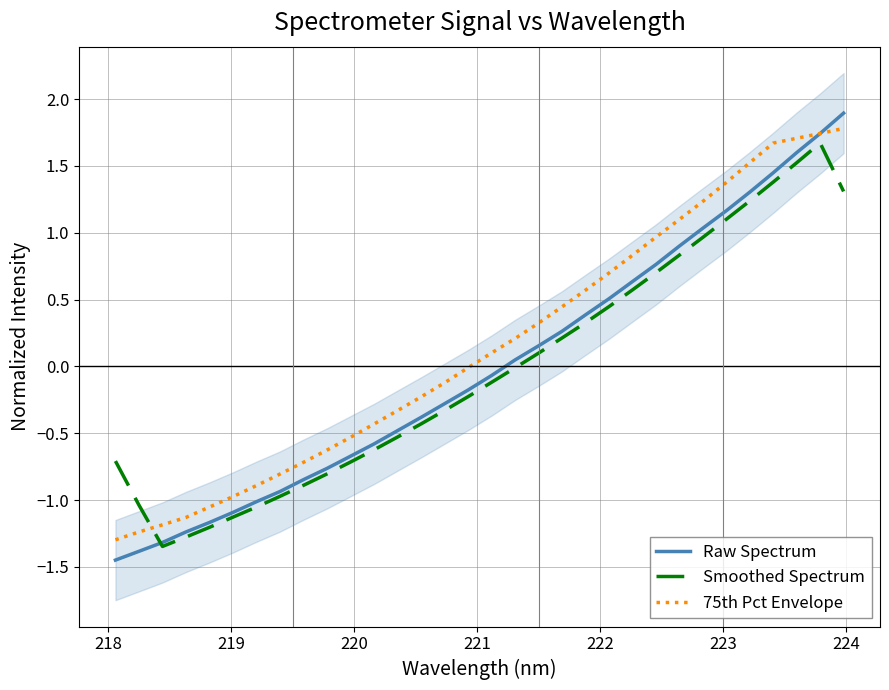

In Smoothed Spectrum, how many points are higher than both neighbors (excluding endpoints)?

1